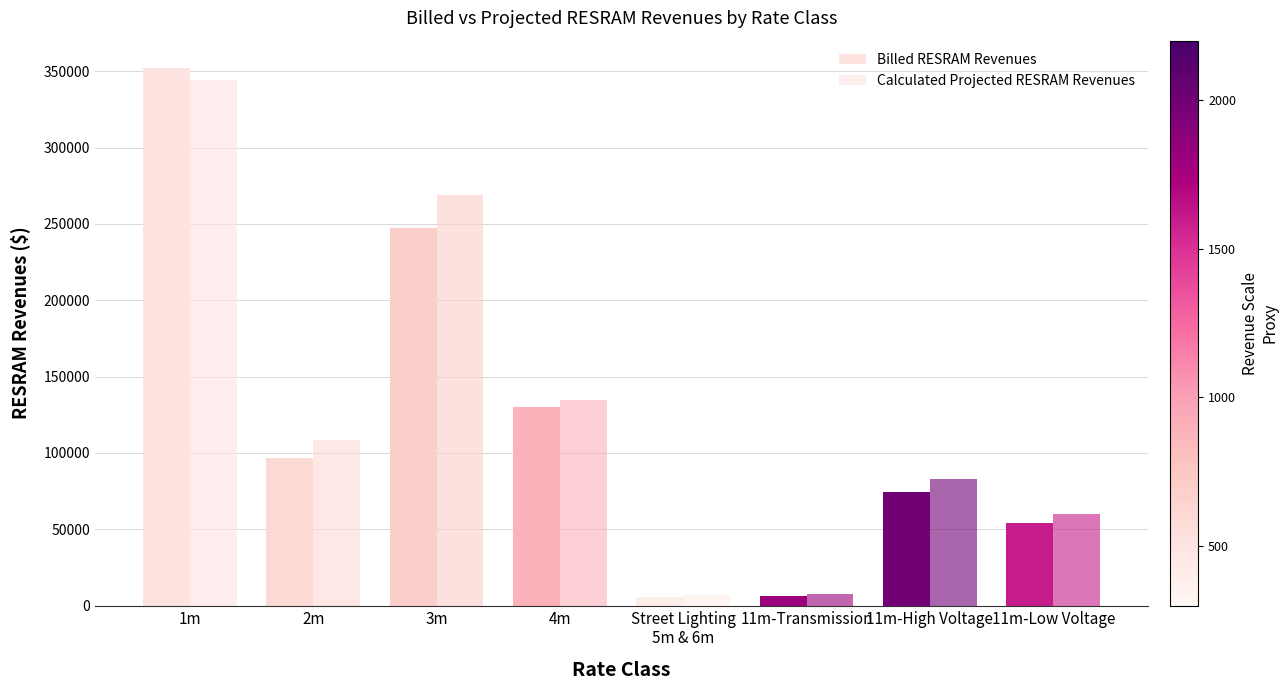

List the labels in order of Calculated Projected RESRAM Revenues value, smallest first.

Street Lighting
5m & 6m, 11m-Transmission, 11m-Low Voltage, 11m-High Voltage, 2m, 4m, 3m, 1m